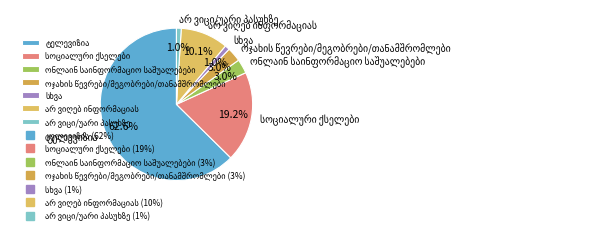

Is there a majority slice in this chart?

Yes